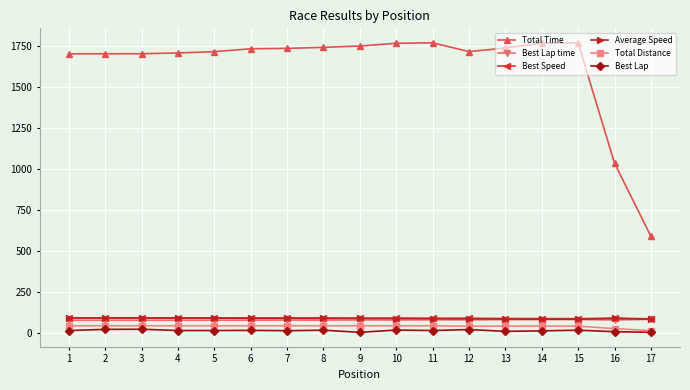

Which series changed the most between 12 and 15?

Total Time